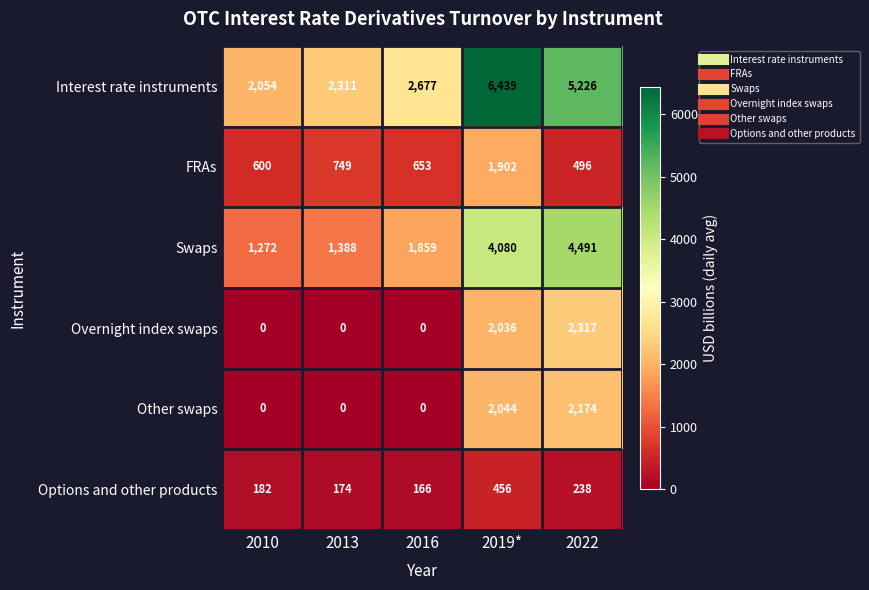

The Options and other products series shows 174 at 2013. True or false?

True